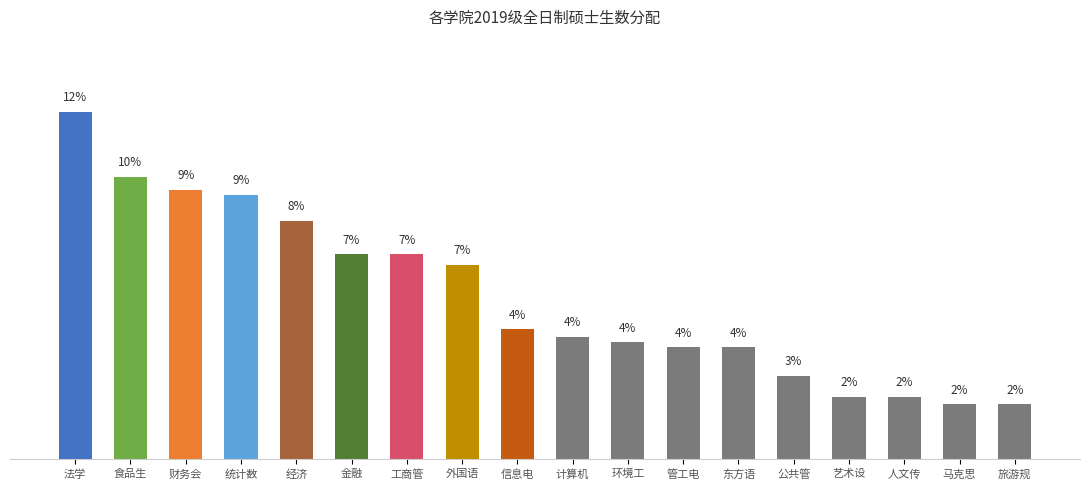

Between 公共管 and 统计数, which is larger?

统计数